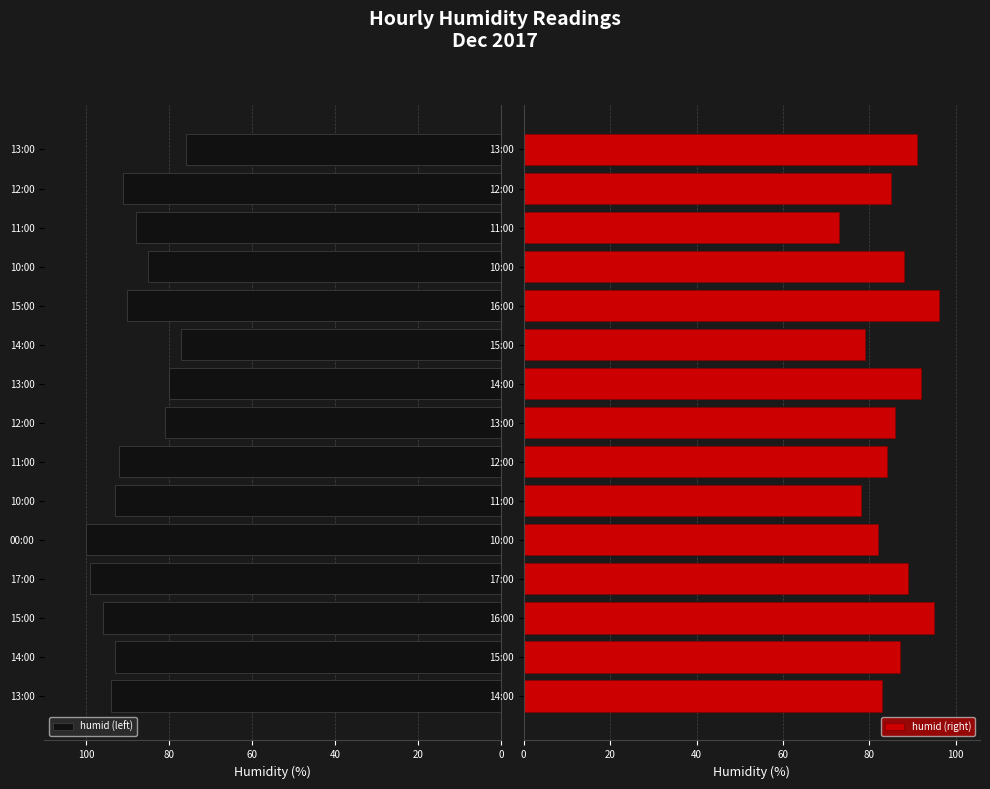

What is the sum of all humid (right) values?

1288